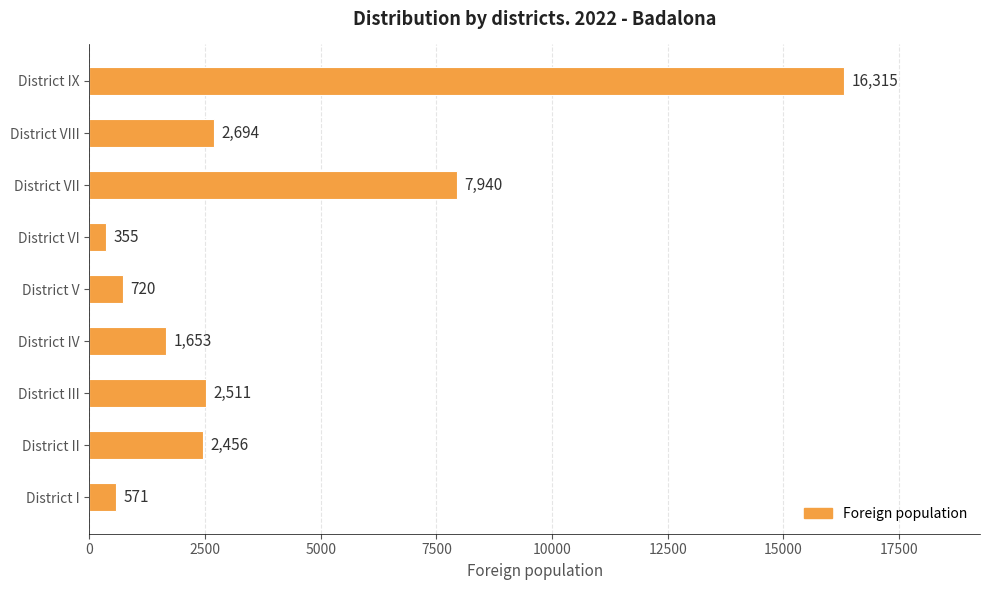

What is the change in value from District IV to District VI?

-1298